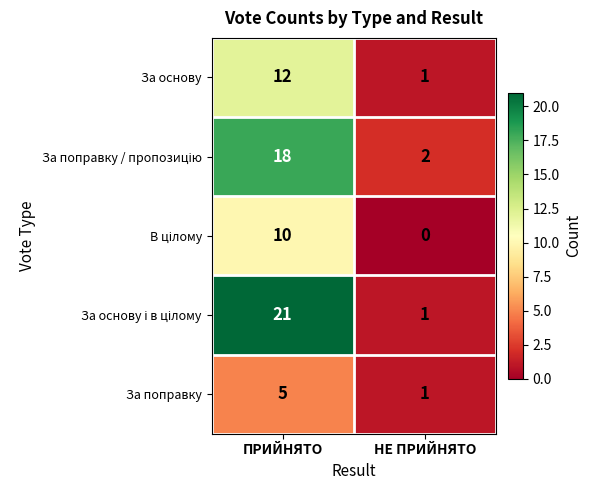

At how many categories does at least one series exceed 13?

1